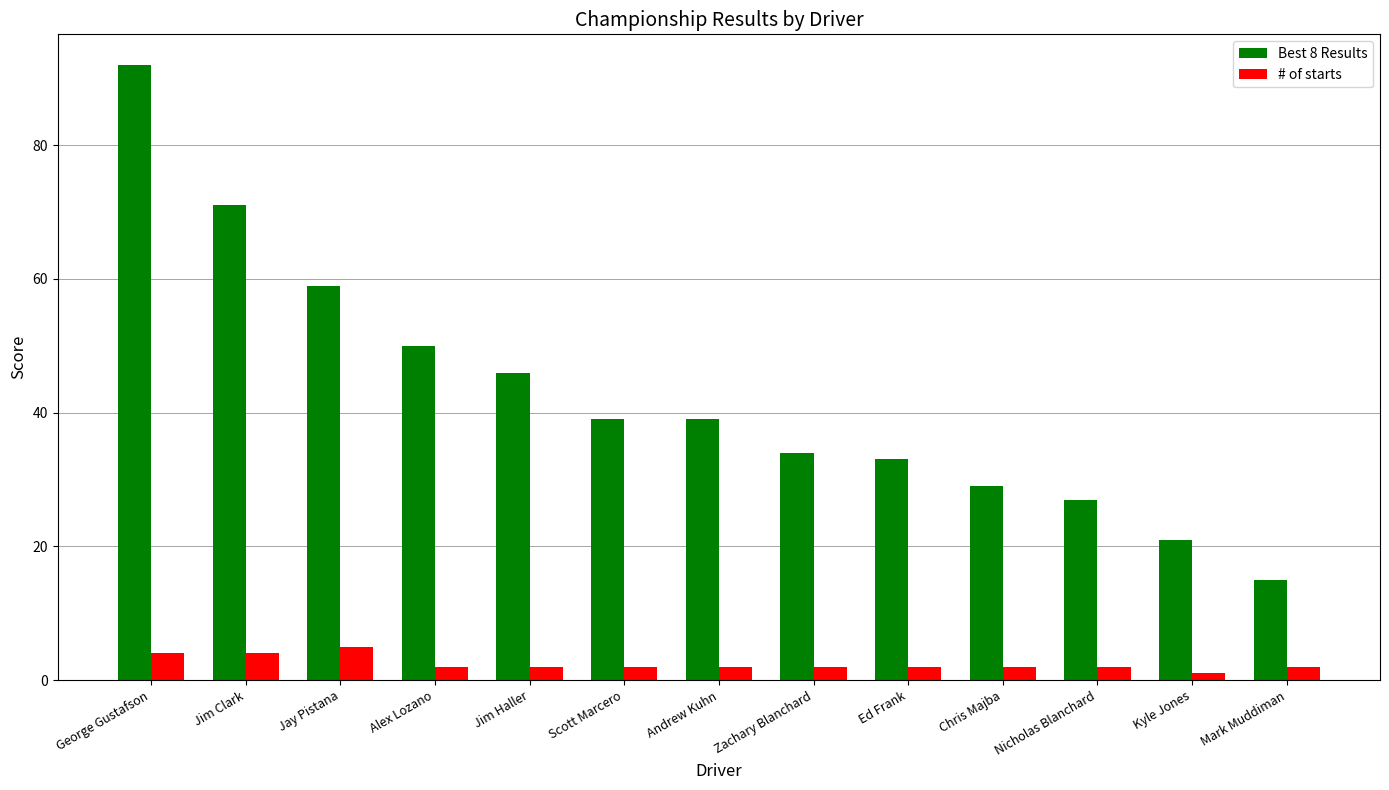

At Alex Lozano, list the series in order from largest to smallest.

Best 8 Results, # of starts